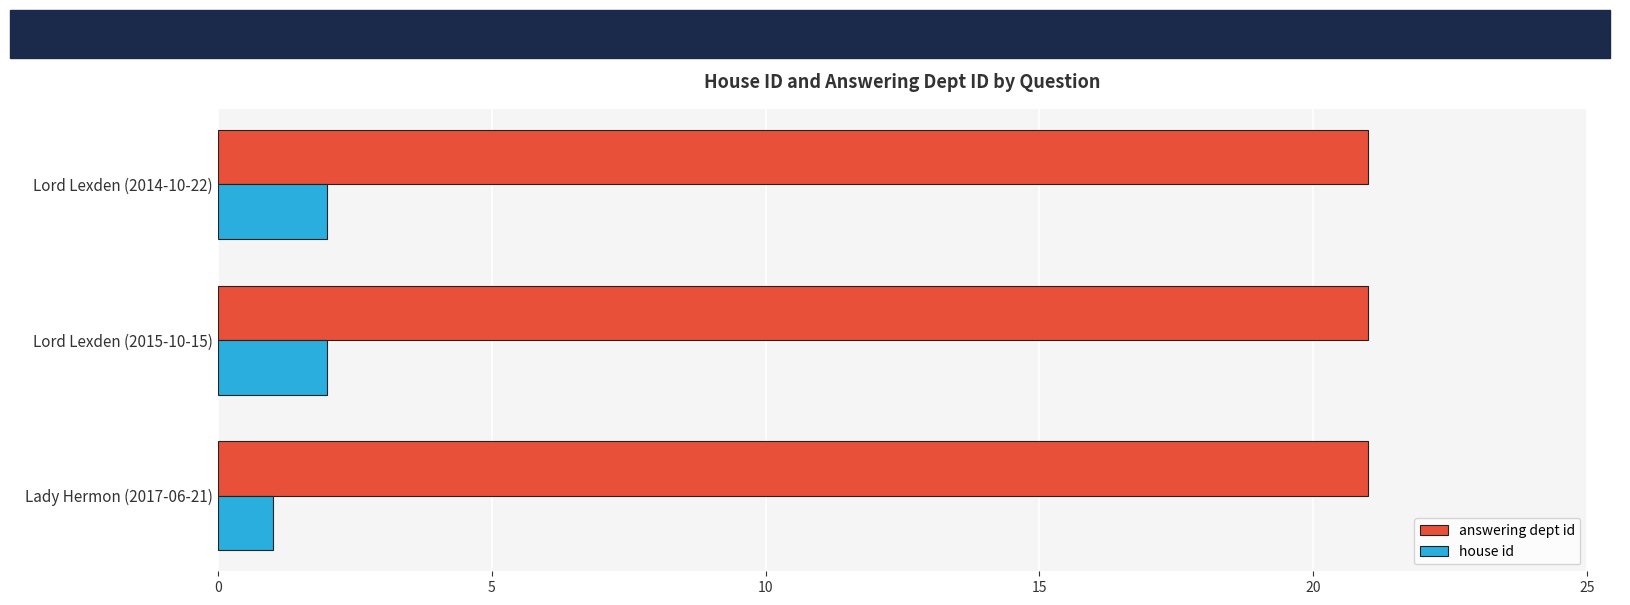

How many categories are shown in the chart?

3